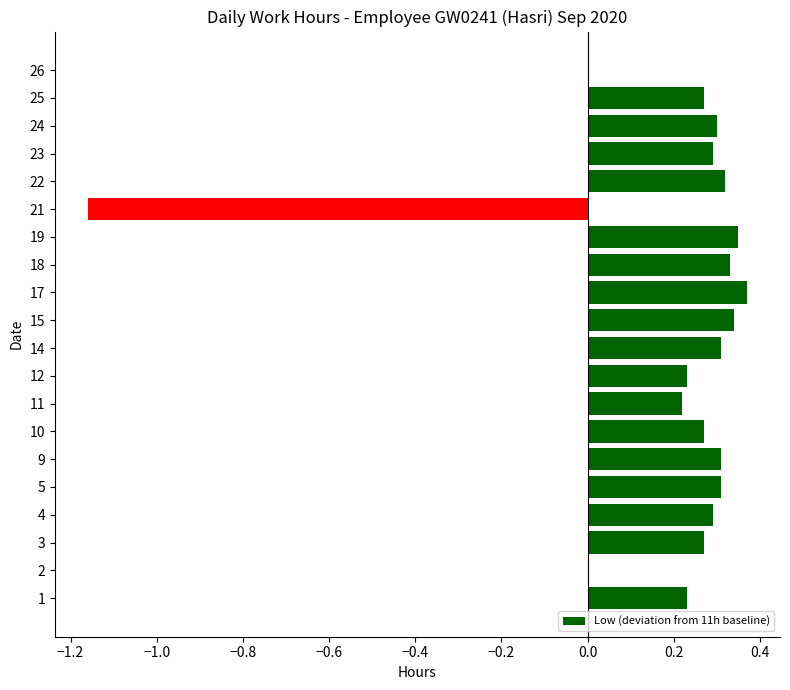

The chart shows a value of 0.3 at 18. True or false?

True